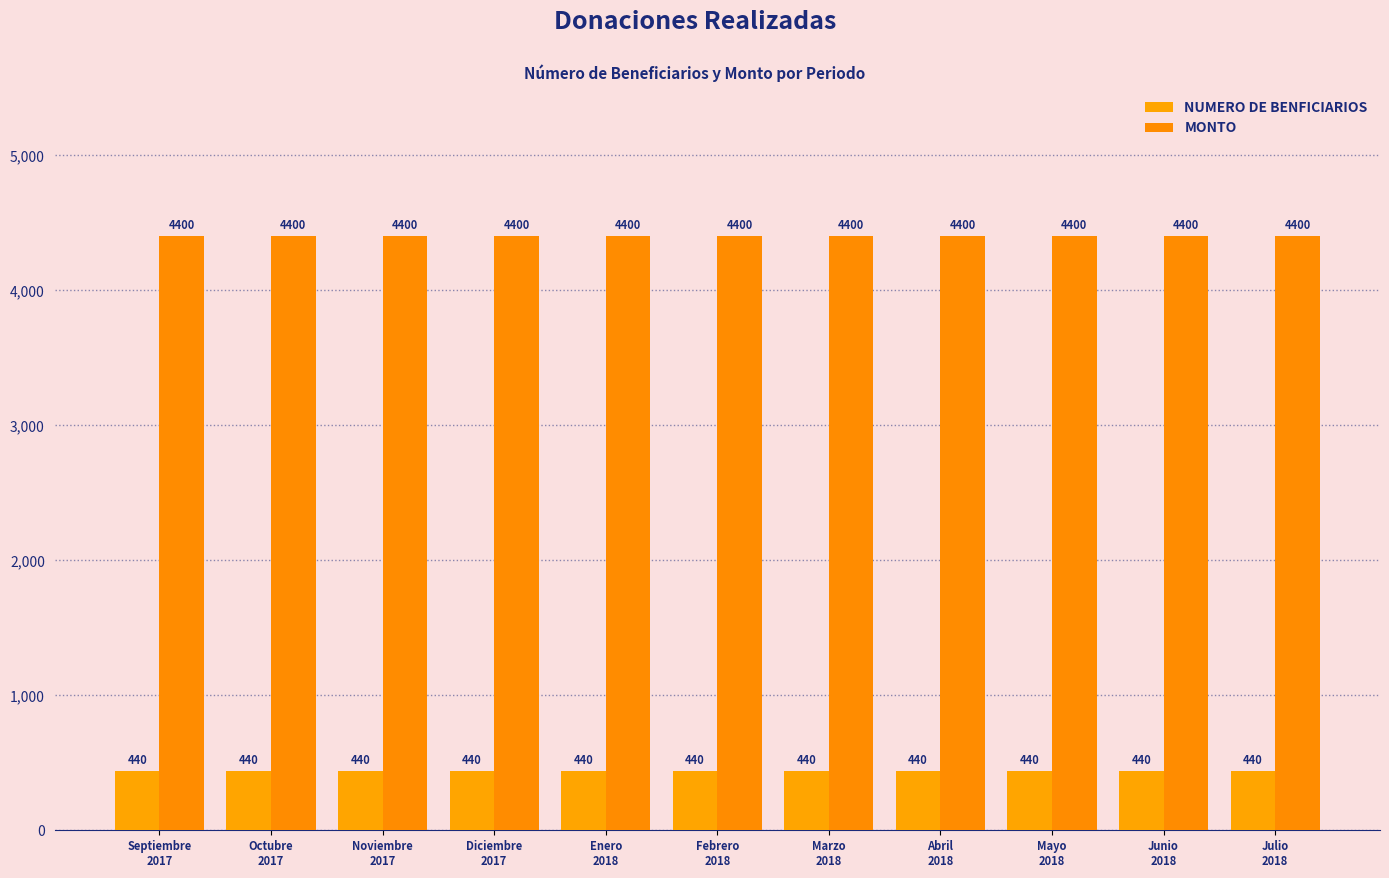

Reading right to left, list all the values displayed in this chart.

NUMERO DE BENFICIARIOS: Julio
2018=440	Junio
2018=440	Mayo
2018=440	Abril
2018=440	Marzo
2018=440	Febrero
2018=440	Enero
2018=440	Diciembre
2017=440	Noviembre
2017=440	Octubre
2017=440	Septiembre
2017=440
MONTO: Julio
2018=4400	Junio
2018=4400	Mayo
2018=4400	Abril
2018=4400	Marzo
2018=4400	Febrero
2018=4400	Enero
2018=4400	Diciembre
2017=4400	Noviembre
2017=4400	Octubre
2017=4400	Septiembre
2017=4400